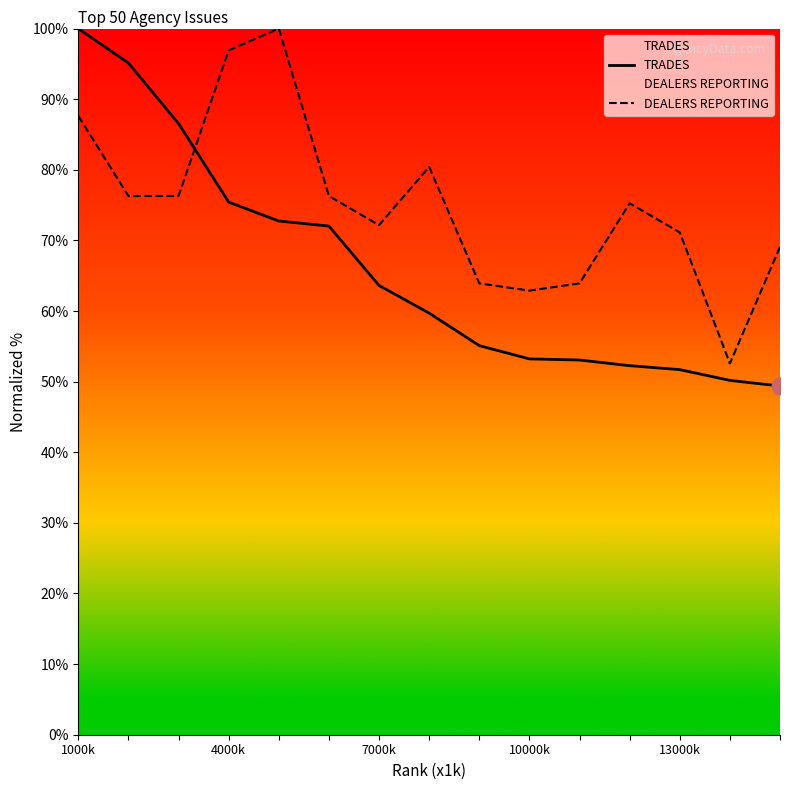

Reading left to right, transcribe all the data shown in this chart.

TRADES: 100.0	95.1	86.6	75.4	72.7	72.0	63.6	59.7	55.1	53.2	53.1	52.3	51.7	50.2	49.4
DEALERS REPORTING: 87.6	76.3	76.3	96.9	100.0	76.3	72.2	80.4	63.9	62.9	63.9	75.3	71.1	52.6	69.1